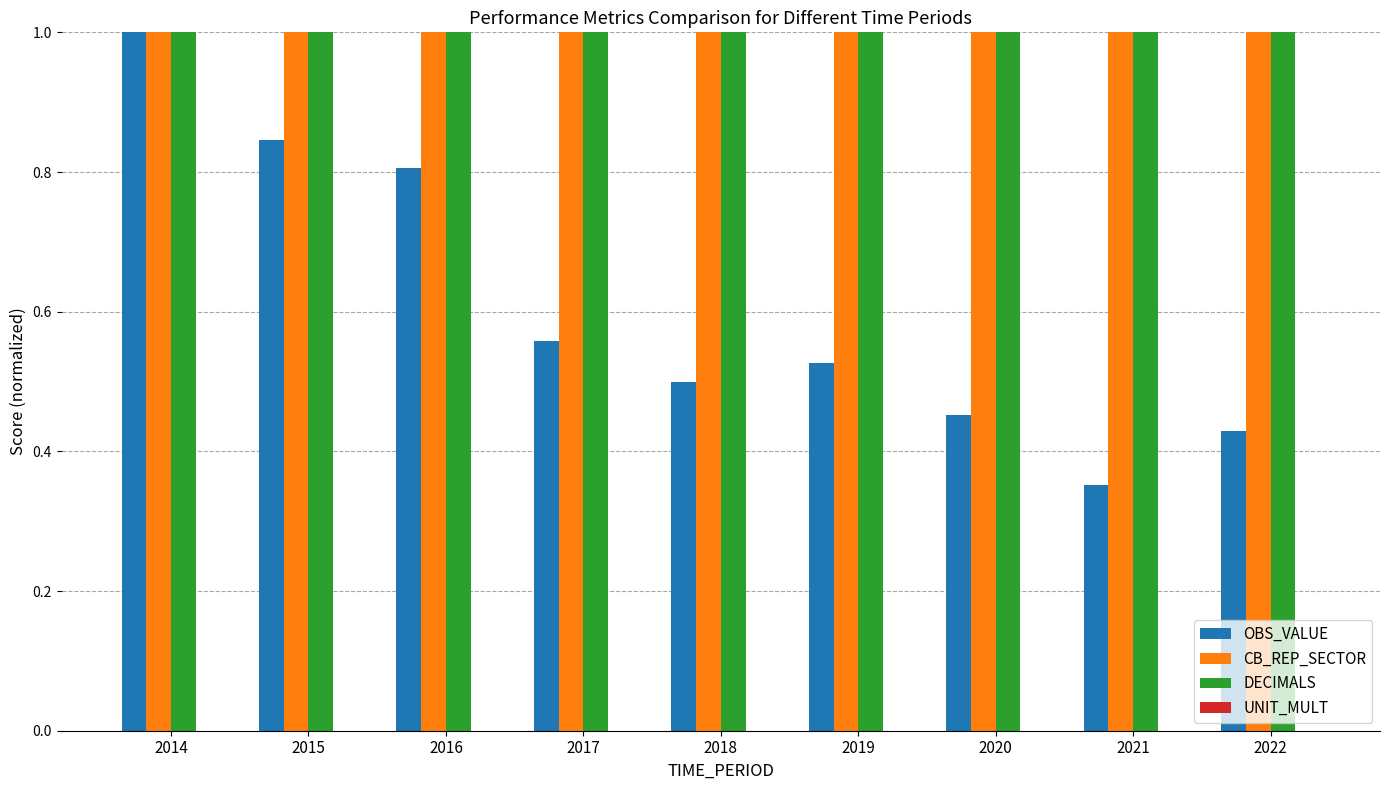

Is the value of OBS_VALUE at 2017 greater than the value of DECIMALS at 2014?

No